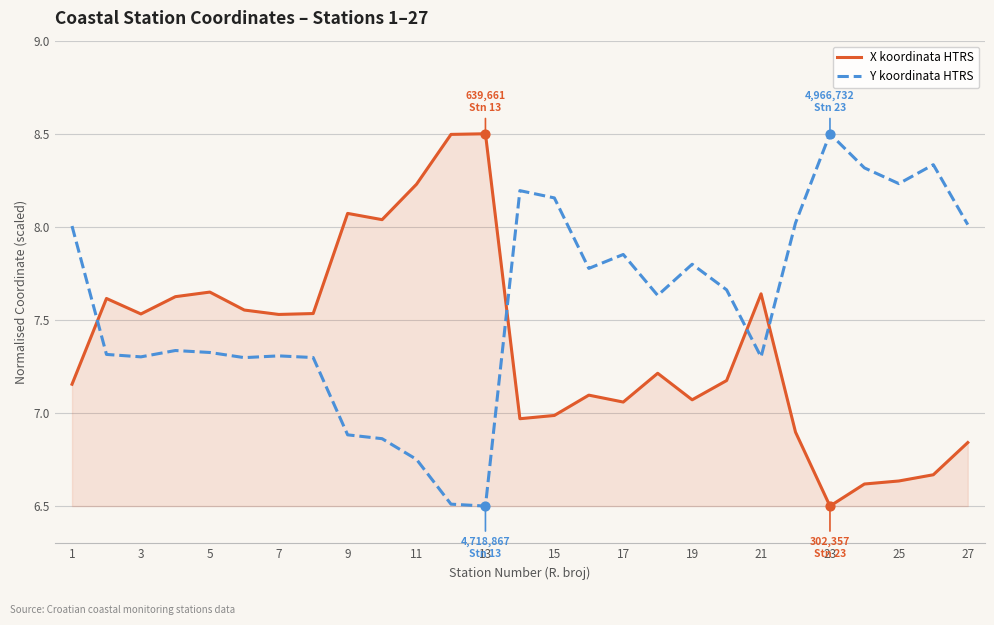

List the series in order of their overall mean, lowest first.

X koordinata HTRS, Y koordinata HTRS